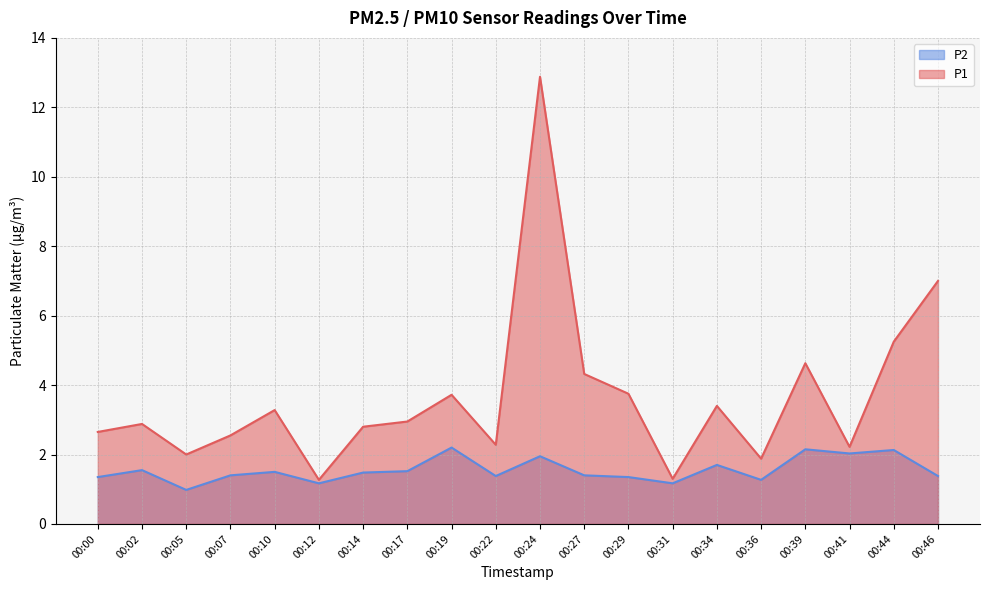

What is the value of the P2 point at the 15th from the left?

1.7